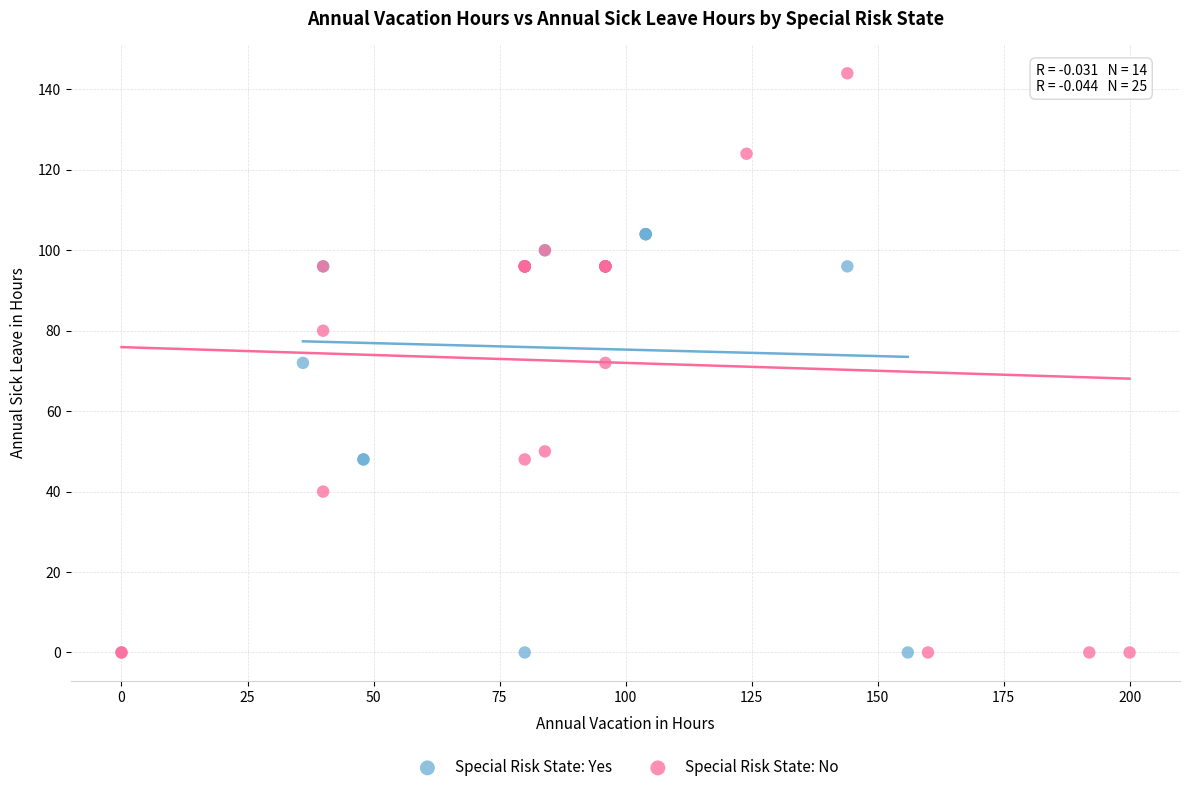

Which series reaches the maximum Y coordinate?

Special Risk State: No